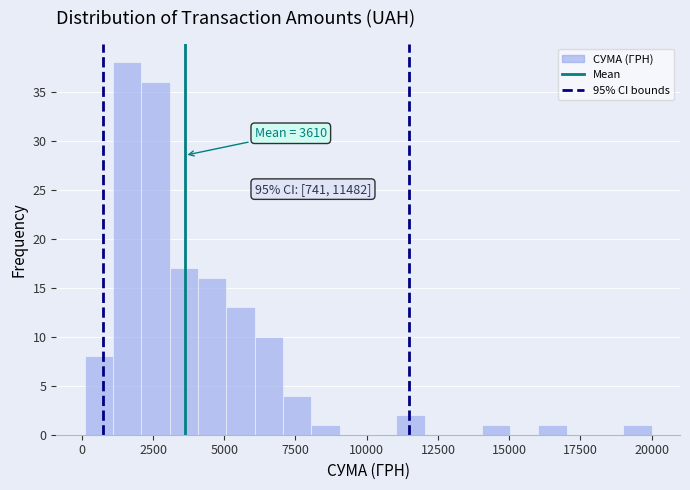

Read against the x-axis, roughly where is the centre of the tallest bar?

1500